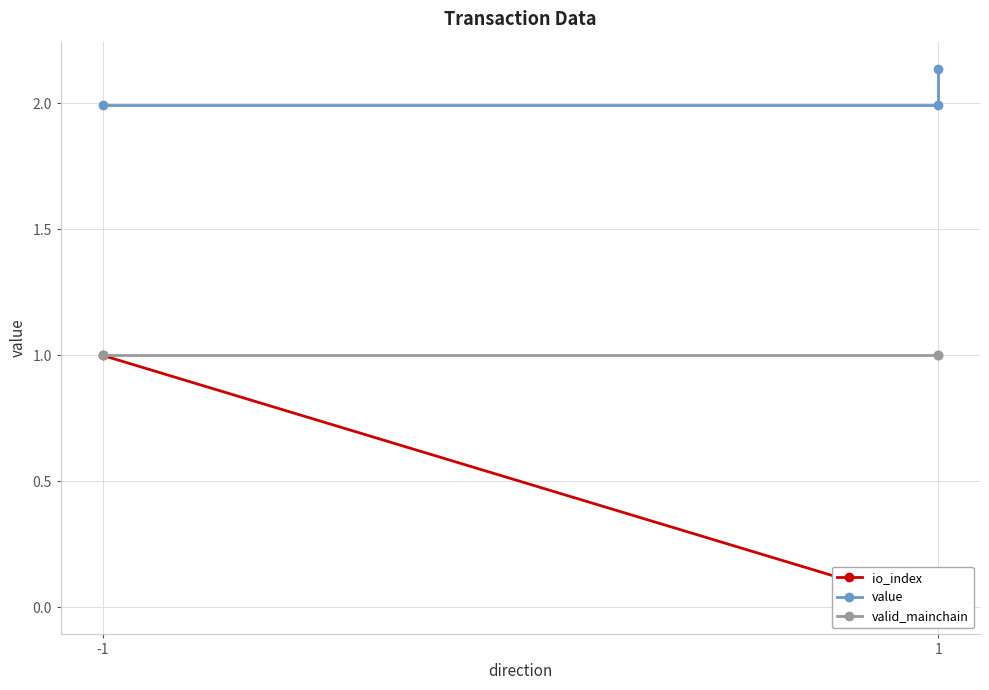

At -1, list the series in order from smallest to largest.

io_index, valid_mainchain, value